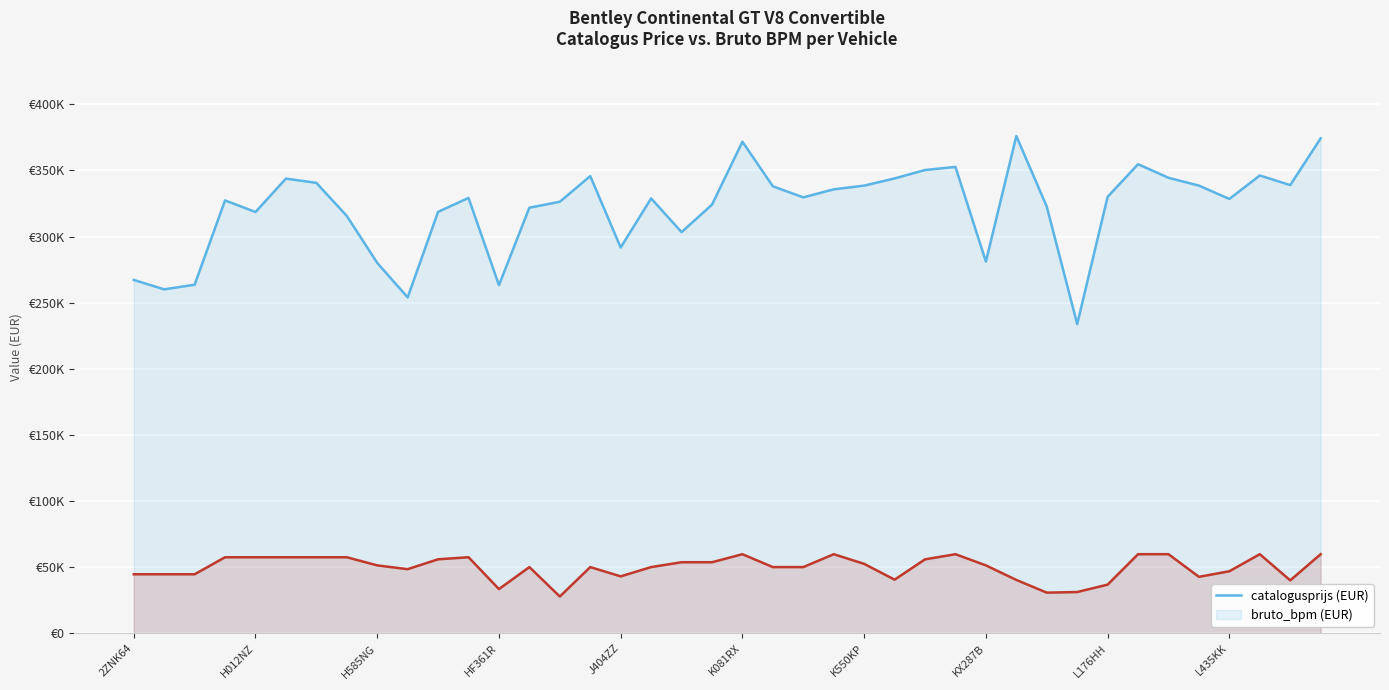

Reading left to right, what are all the values shown in this chart?

catalogusprijs: 267158	260056	263540	327297	318524	343753	340558	315547	280065	253971	318650	329172	263211	321767	326264	345655	291677	328804	303315	324066	371627	337963	329590	335660	338475	343898	350273	352600	281048	375934	322616	233772	330006	354663	344378	338480	328380	346126	338854	374204
bruto_bpm: 44655	44655	44655	57521	57521	57521	57521	57521	51367	48503	55977	57521	33459	50074	27832	50074	43068	50074	53746	53746	59822	50074	50074	59822	52522	40573	55934	59822	51369	40378	30759	31227	36815	59822	59822	42710	46933	59822	40053	59822